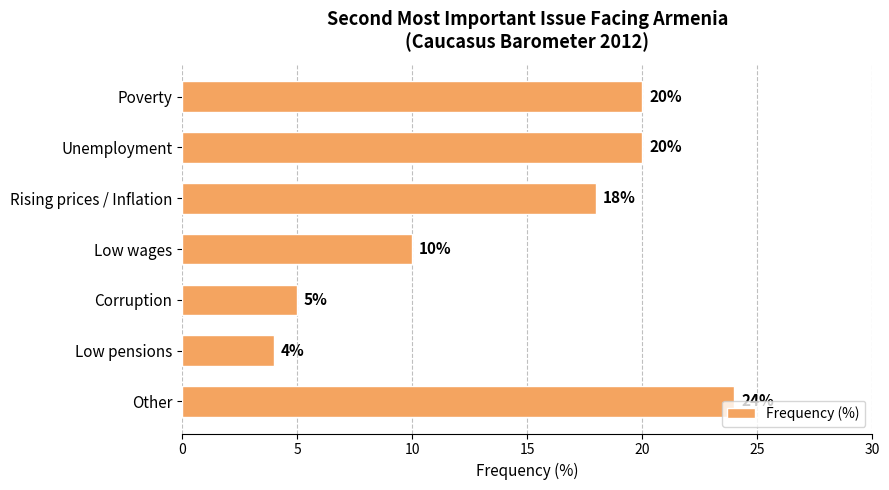

What is the smallest value displayed?

4